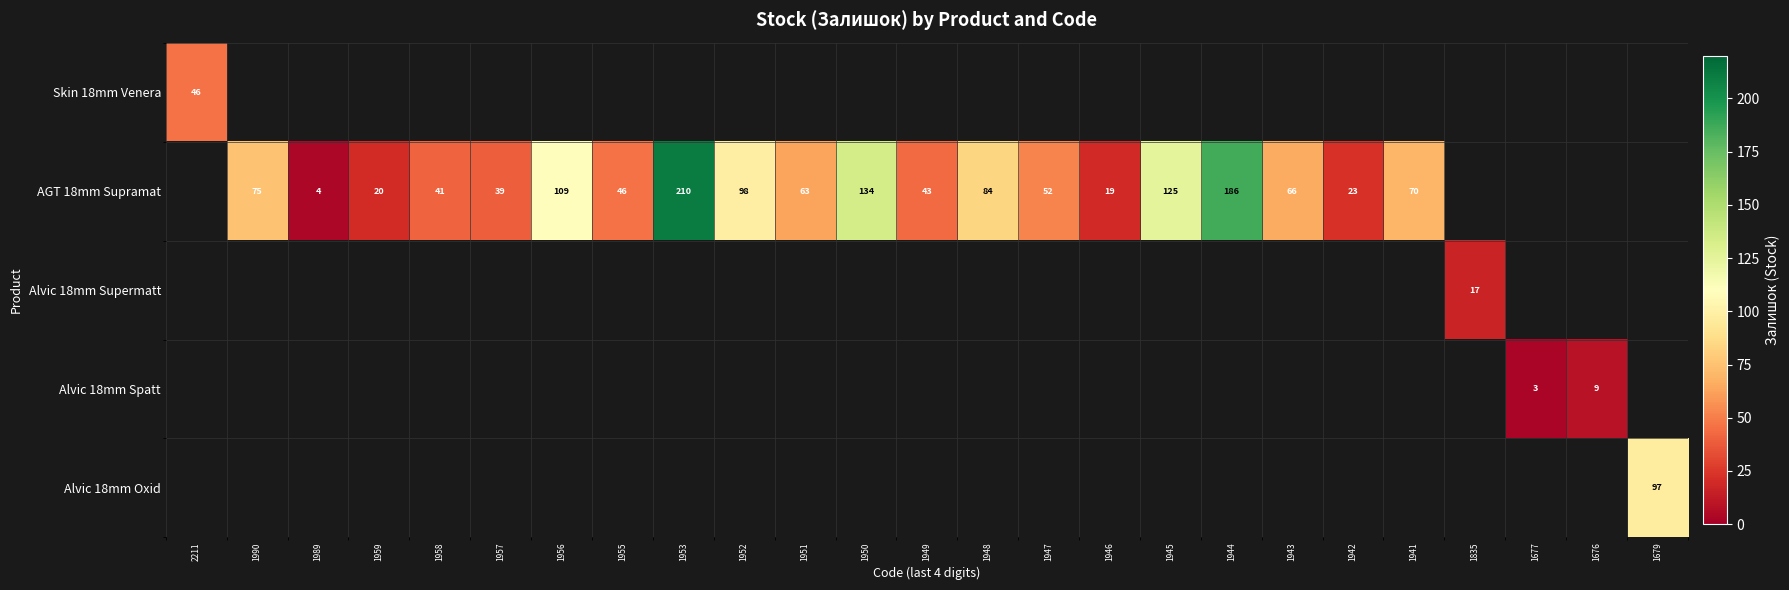

What is the difference between the AGT 18mm Supramat values at 1942 and 1956?

86